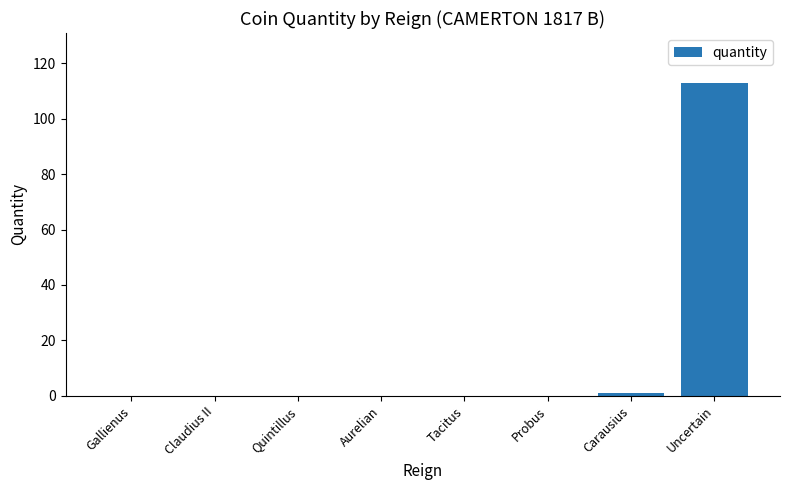

What is the average value?

14